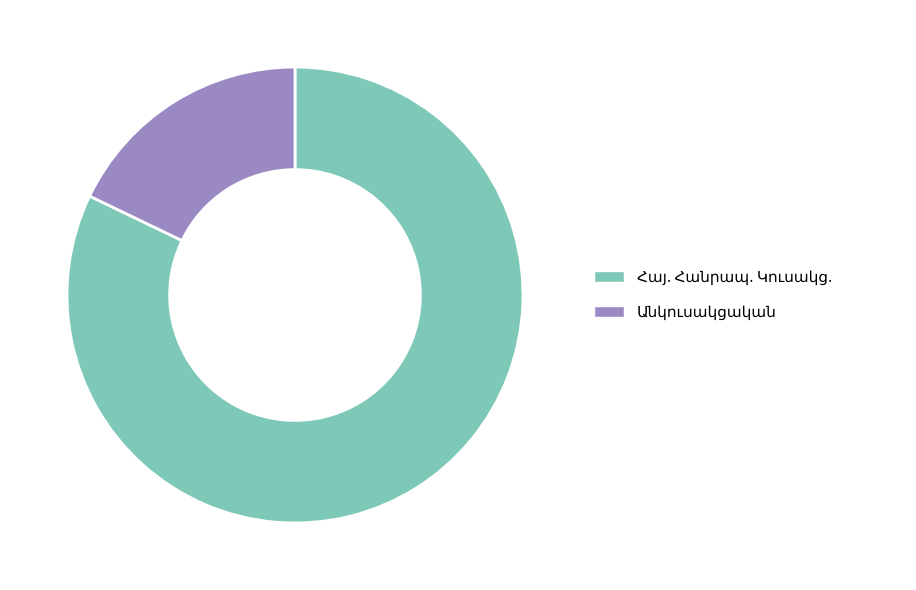

Does any single category account for the majority?

Yes